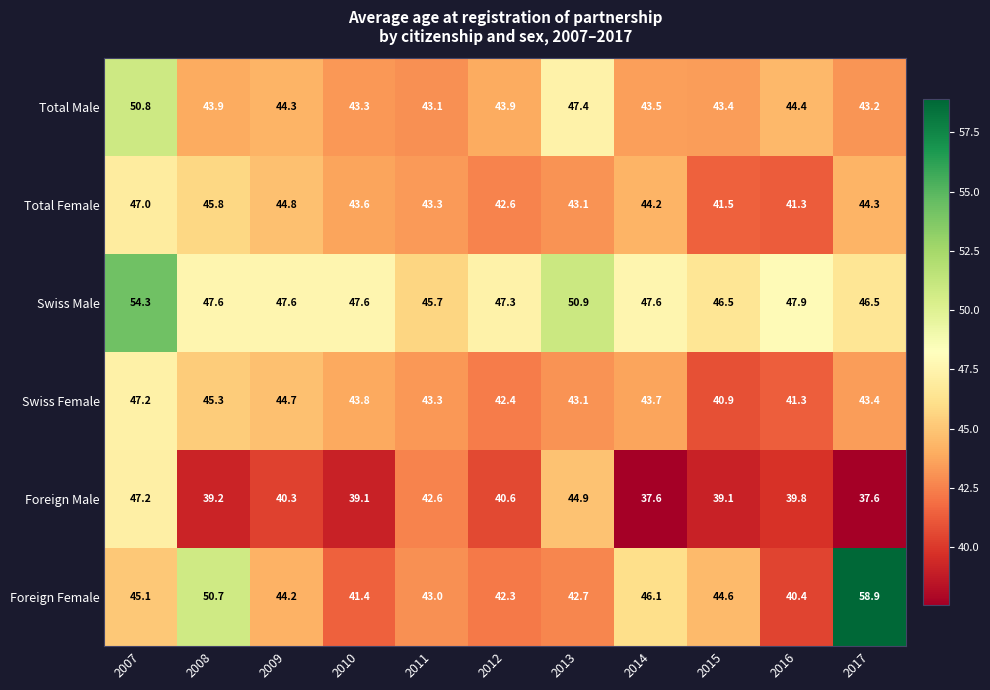

What is the total value across all series at 2012?

259.1